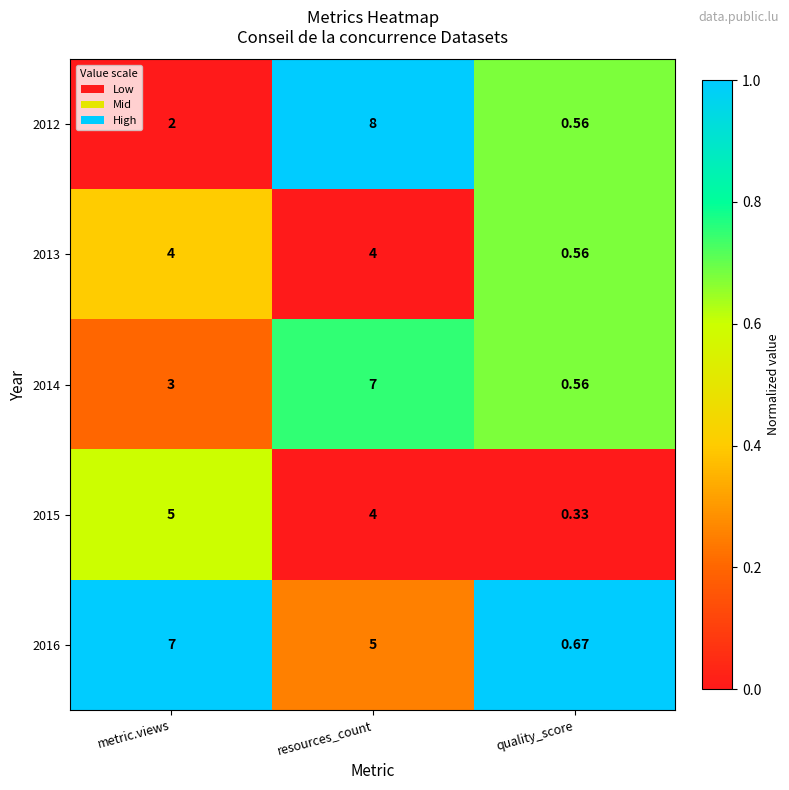

How many distinct data groups are displayed?

5